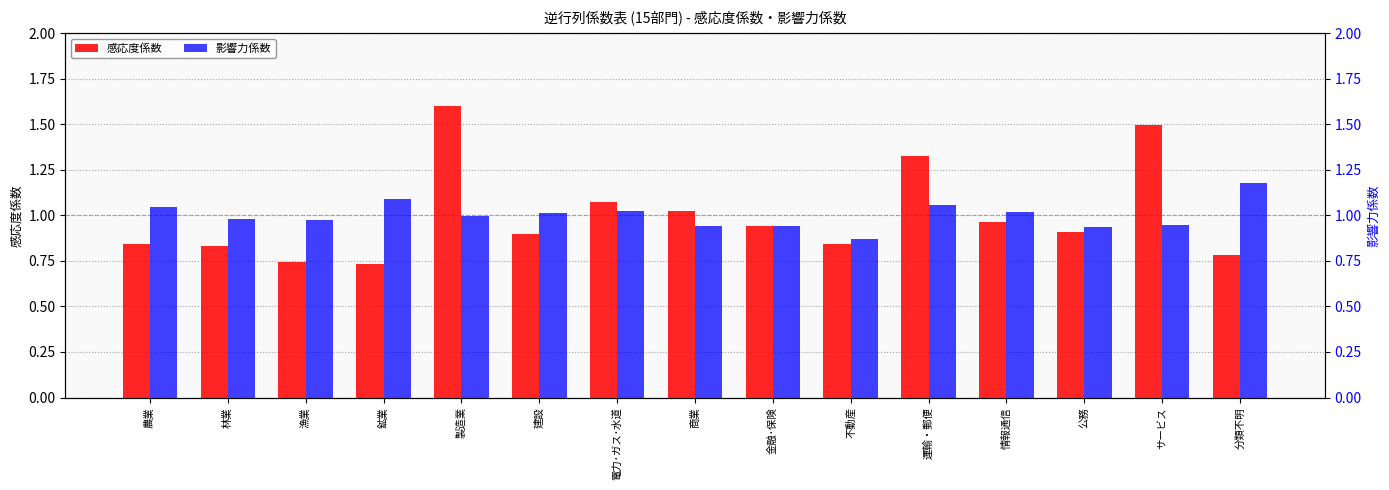

What is the difference between the second highest and second lowest values in the 感応度係数 series?

0.8